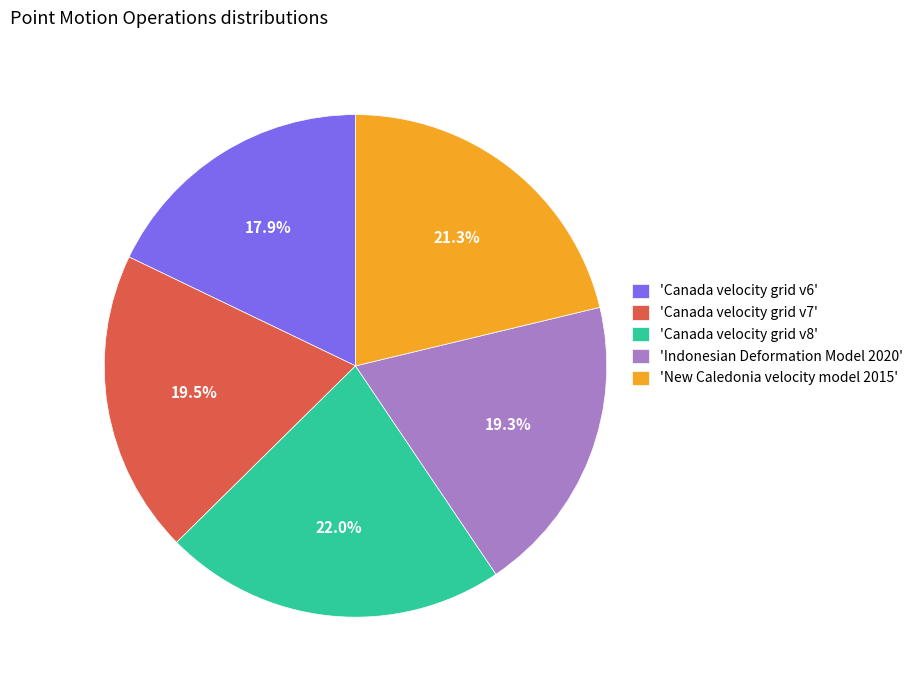

Which category has the biggest portion of the pie?

'Canada velocity grid v8'